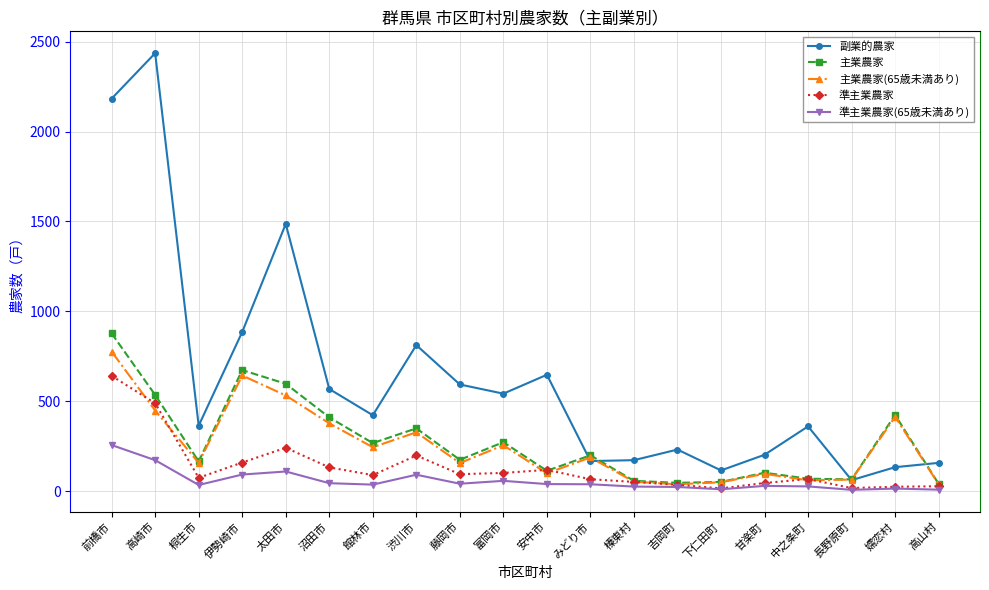

What is the label of the 19th point from the left?

嬬恋村